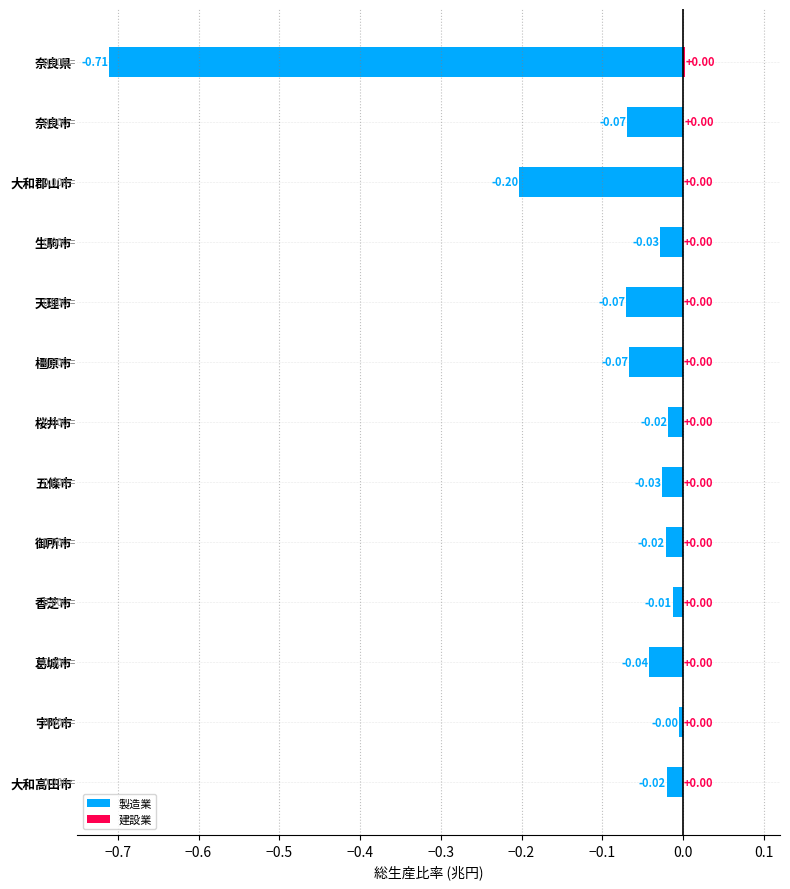

How many bars are there in total?

26